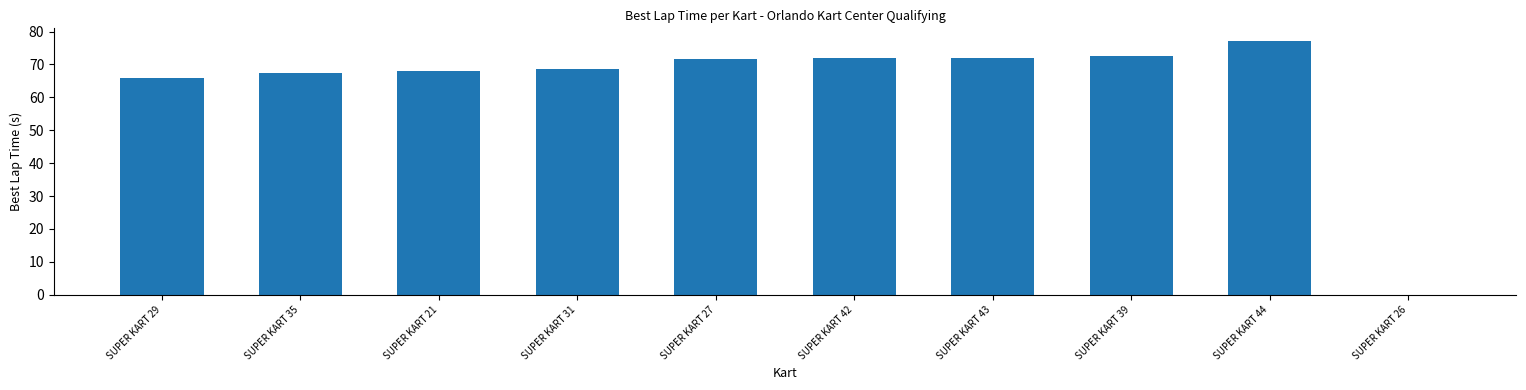

Is it true that the value at SUPER KART 21 is 32.2?

False